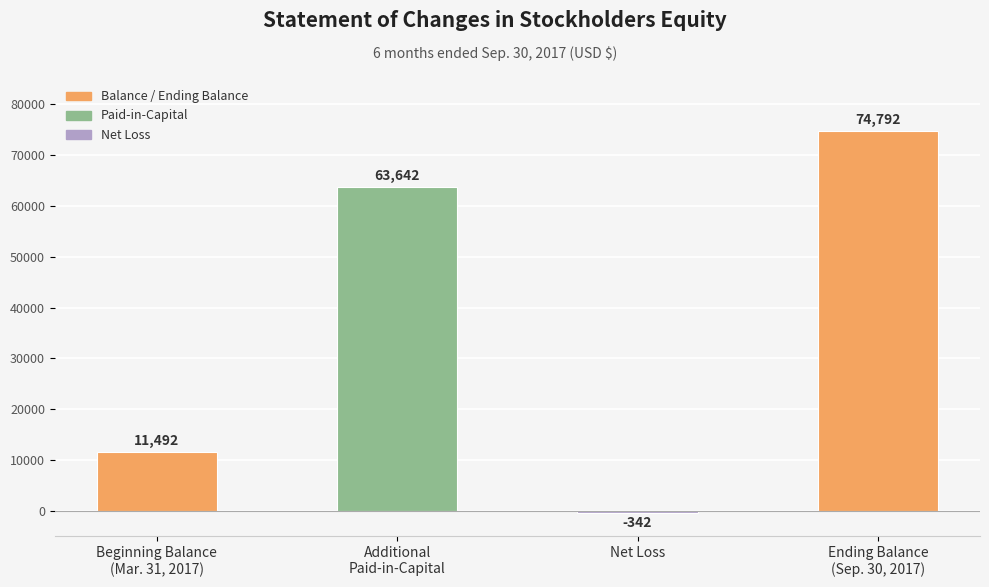

Reading left to right, transcribe all the data shown in this chart.

Beginning Balance
(Mar. 31, 2017)=11492	Additional
Paid-in-Capital=63642	Net Loss=-342	Ending Balance
(Sep. 30, 2017)=74792